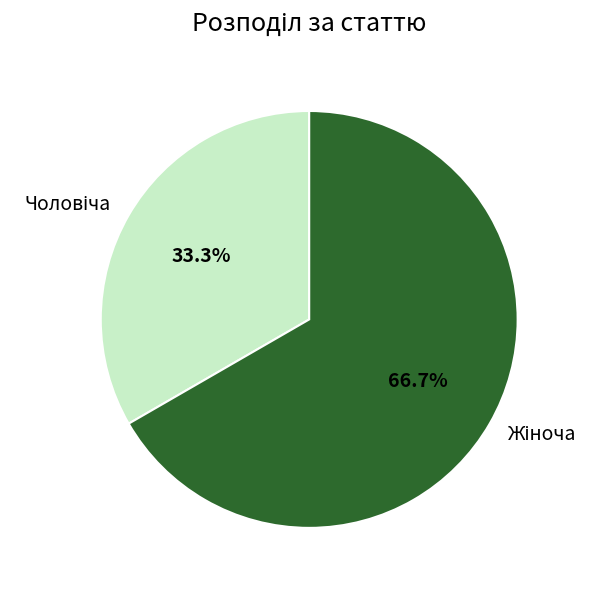

Is there a majority slice in this chart?

Yes